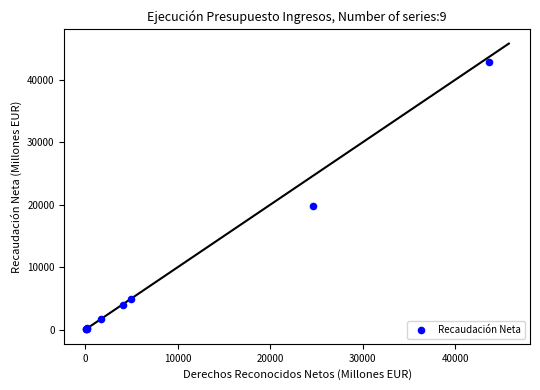

What Y value in the scatter plot is closest to 21470?

19817.8